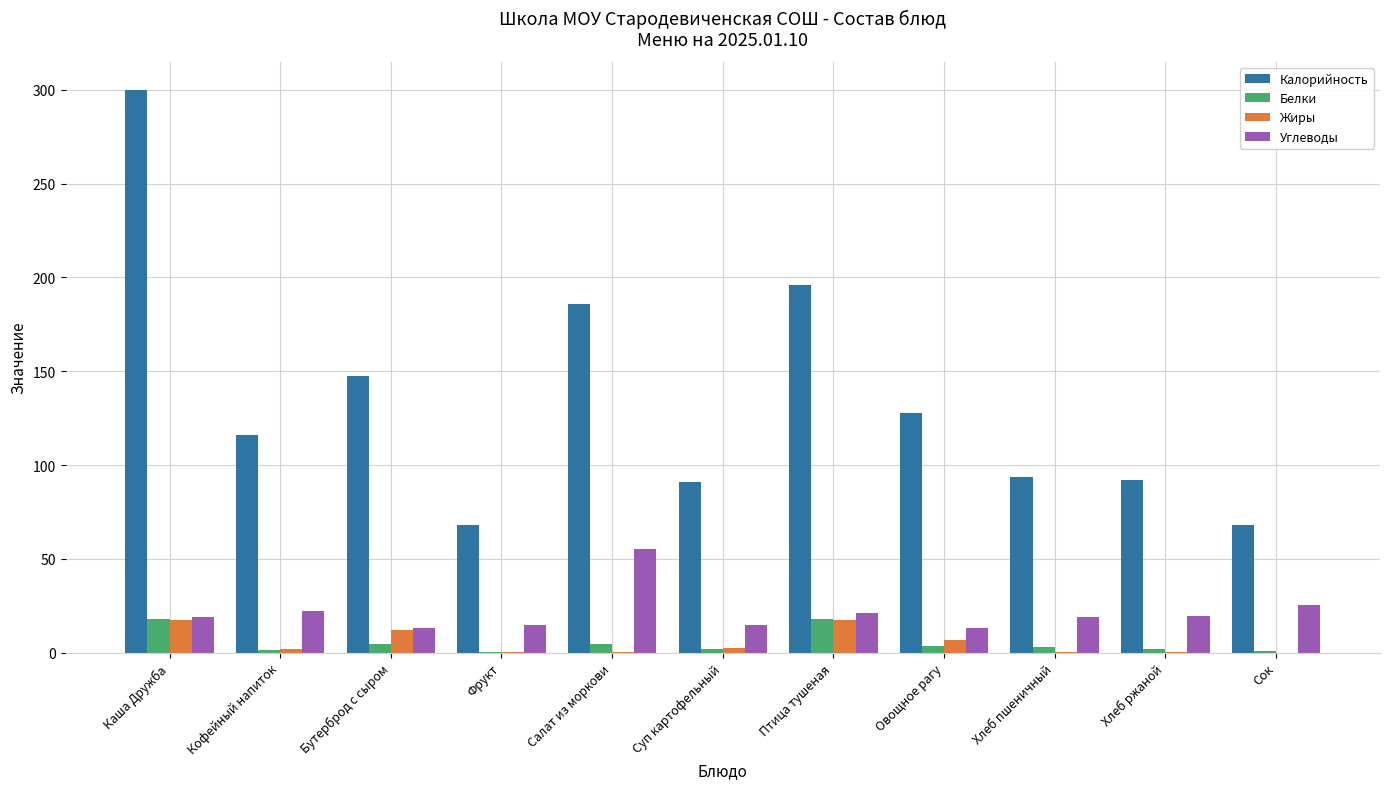

What is the maximum value for Калорийность?

300.0